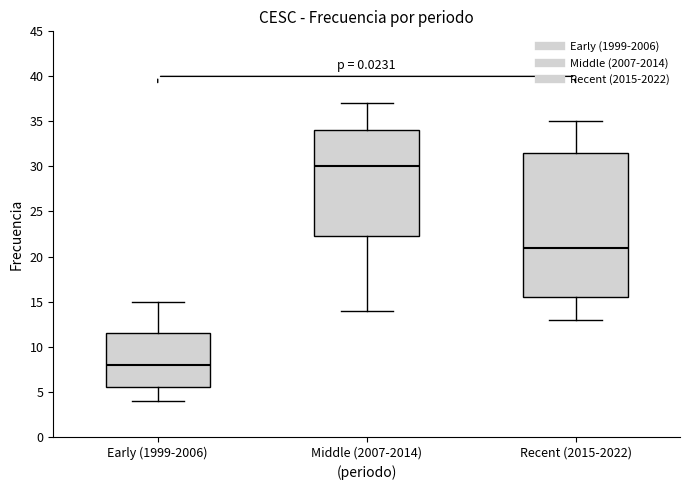

Comparing the boxes themselves (not the whiskers), which one is the tallest?

Recent (2015-2022)